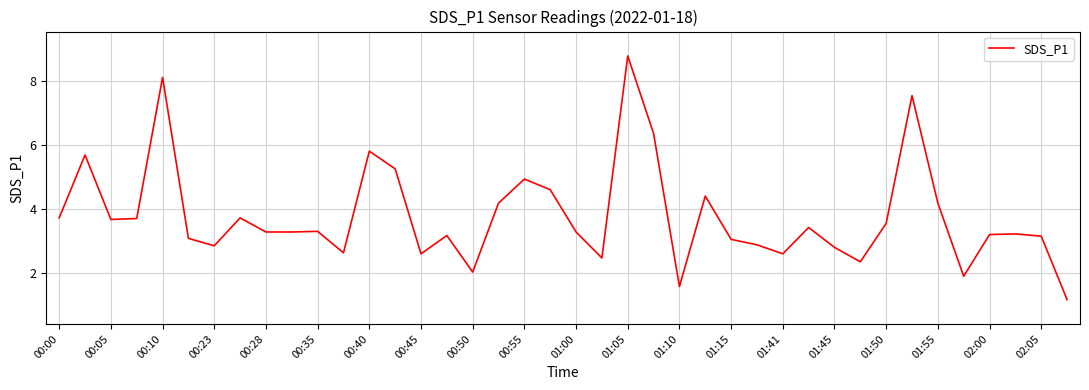

What is the minimum value shown in the chart?

1.2